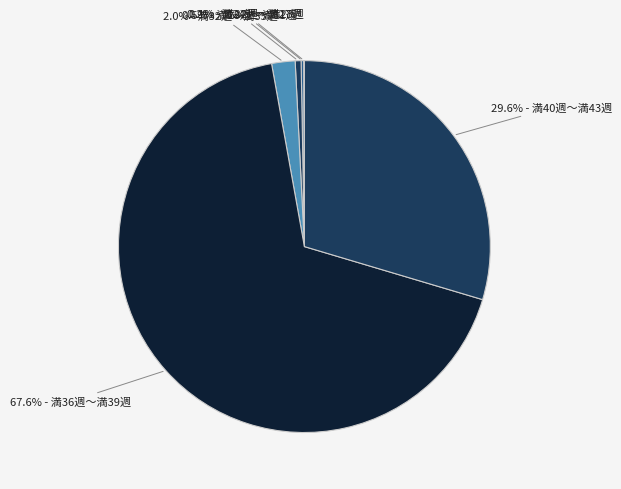

Which category has the smallest portion of the pie?

満22週～満23週